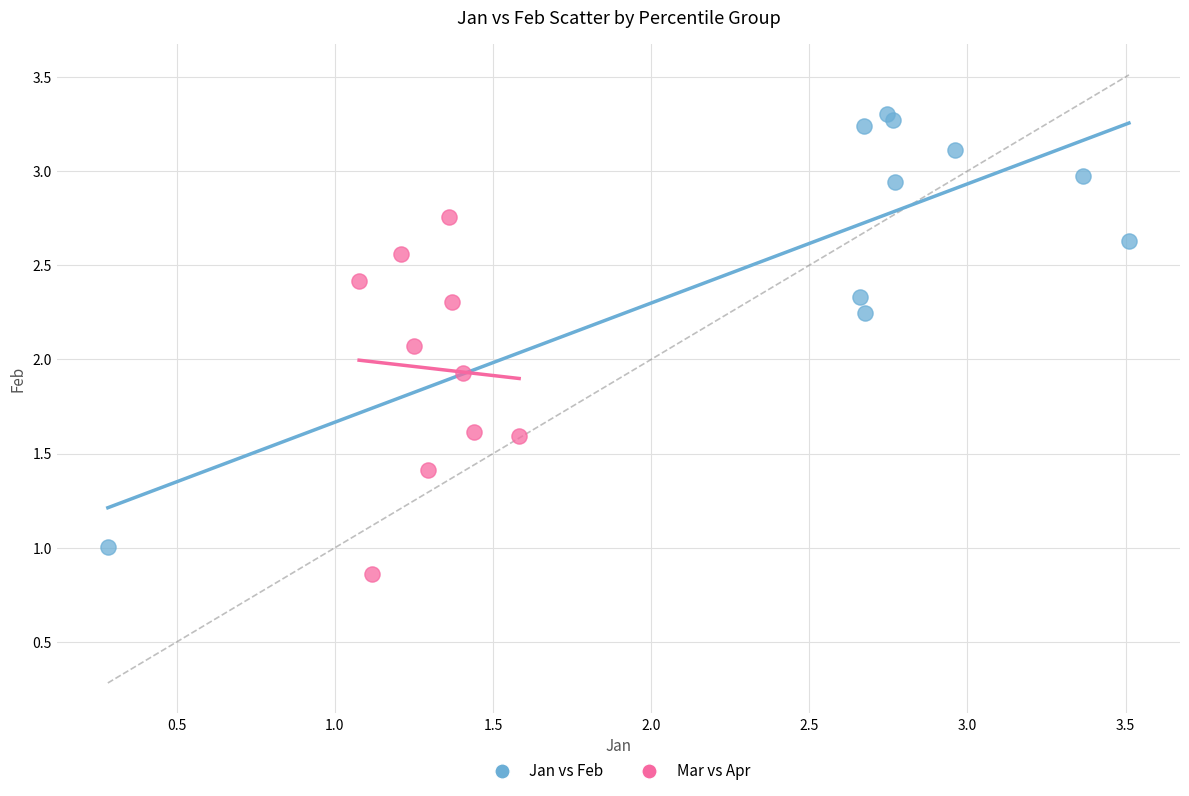

Which series reaches the maximum Y coordinate?

Jan vs Feb